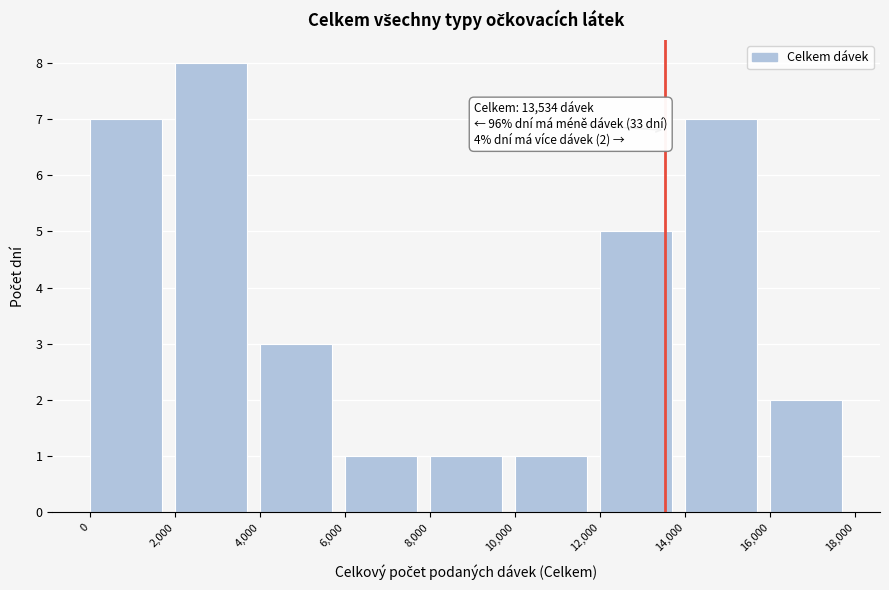

Which range on the x-axis has the tallest bar?

2,000 to 4,000